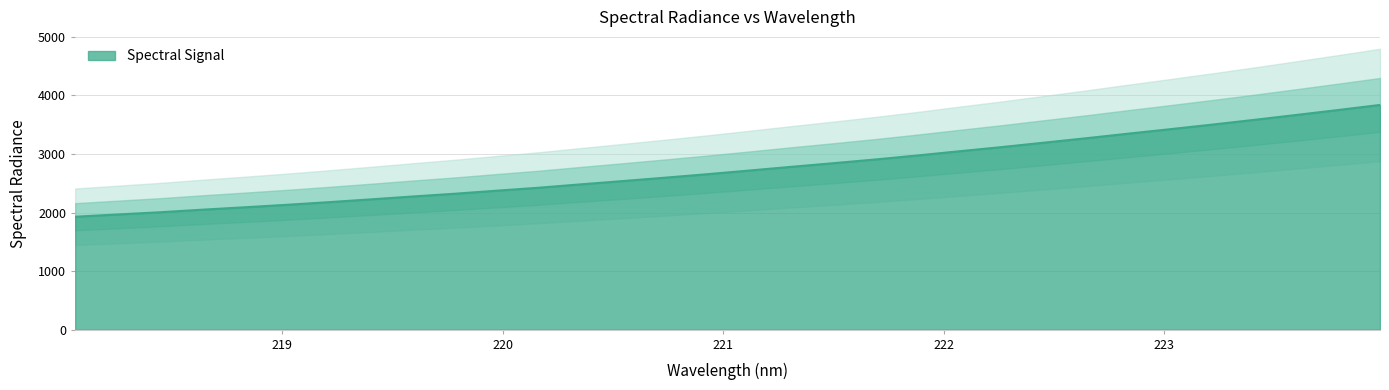

True or false: the data shows 2654.4 at 220.9264.

True